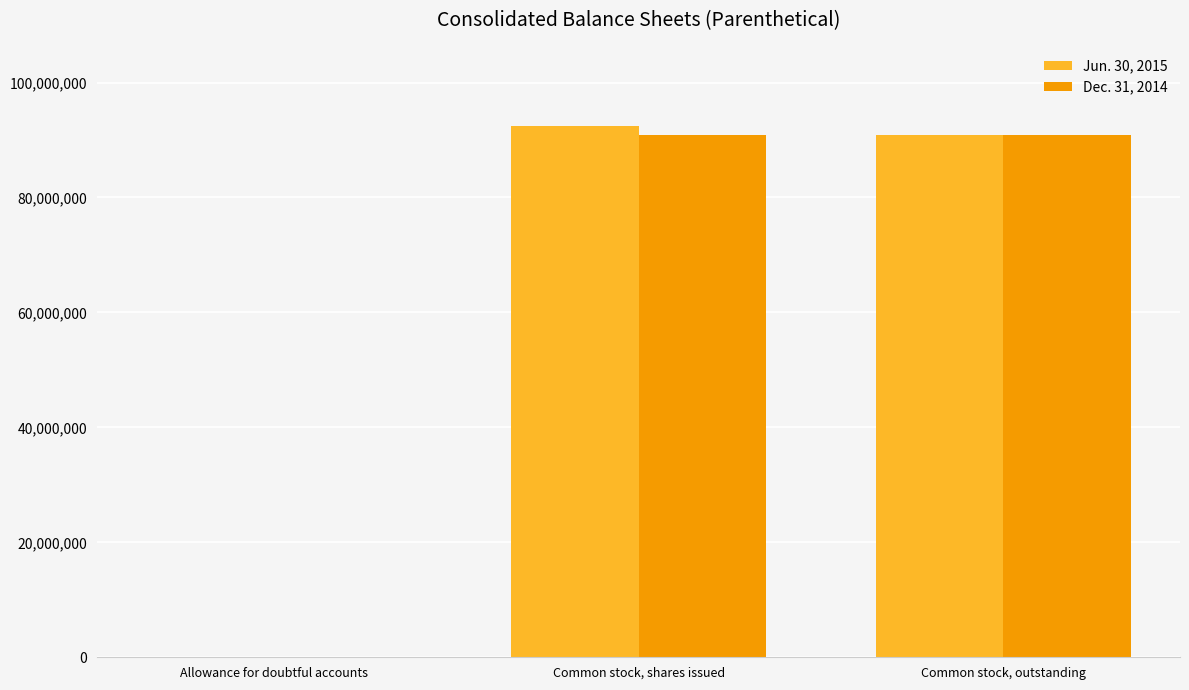

Is it true that Jun. 30, 2015 equals 155035675 at Common stock, outstanding?

False